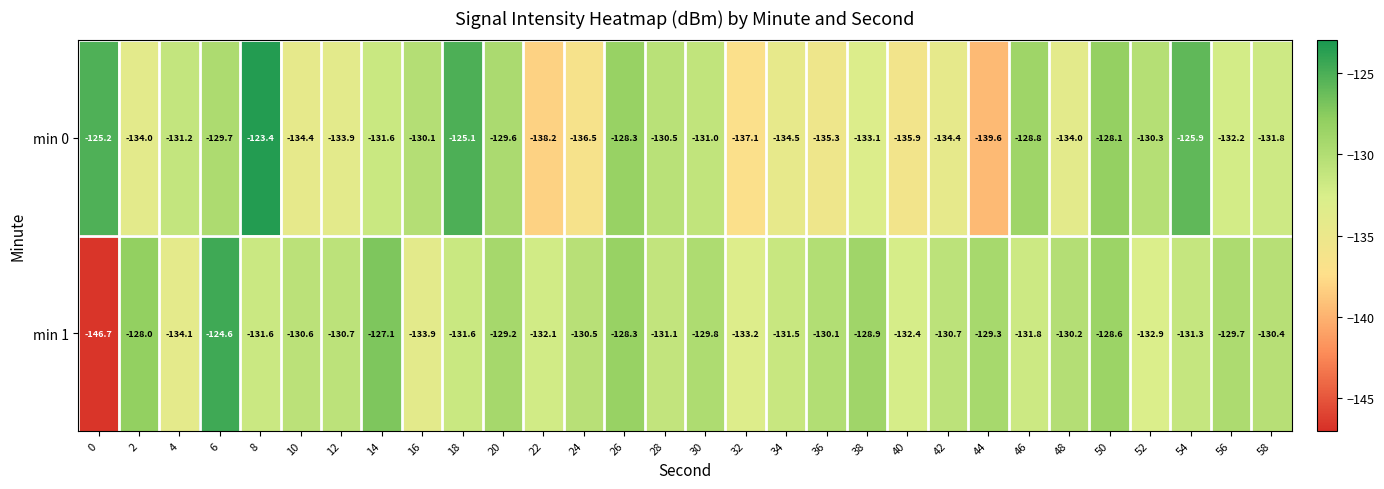

What is the spread (max minus min) of values at 38?

4.2